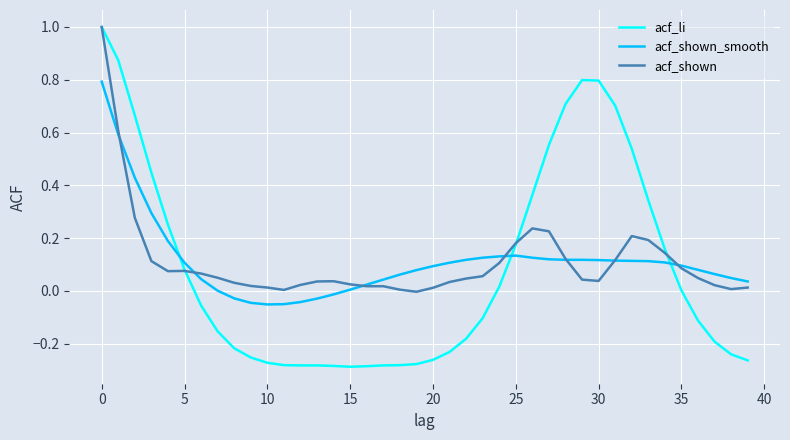

What is the highest value of the acf_li series?

1.0